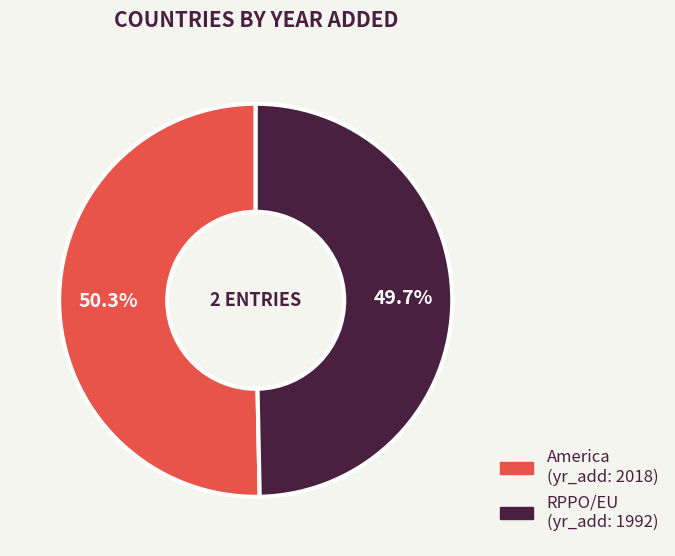

How many slices are in this pie chart?

2